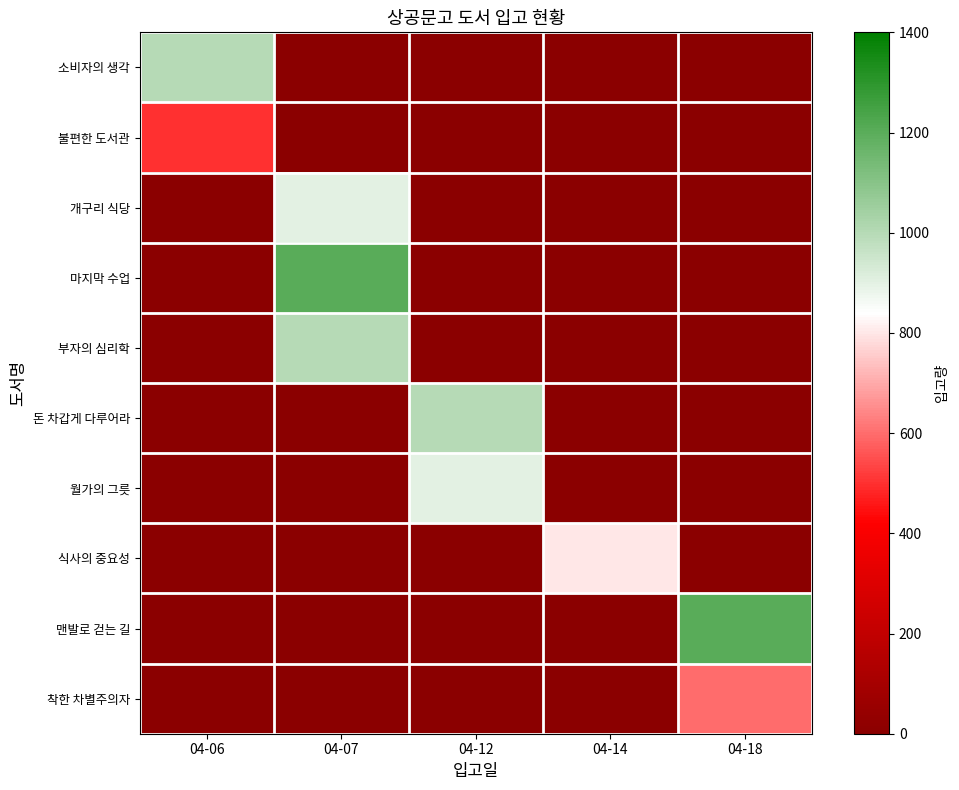

Rank the series by their maximum value, from lowest to highest.

불편한 도서관, 착한 차별주의자, 식사의 중요성, 개구리 식당, 월가의 그릇, 소비자의 생각, 부자의 심리학, 돈 차갑게 다루어라, 마지막 수업, 맨발로 걷는 길